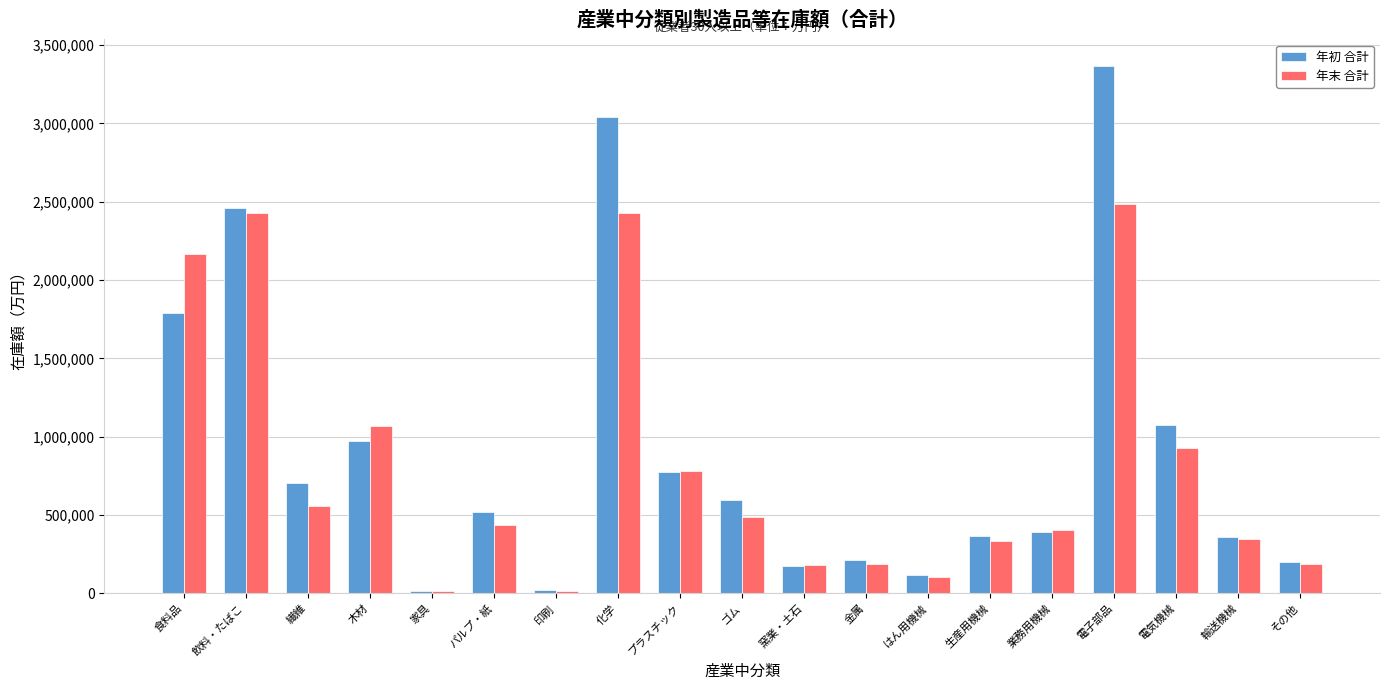

At which label does 年初 合計 first exceed 521335?

食料品